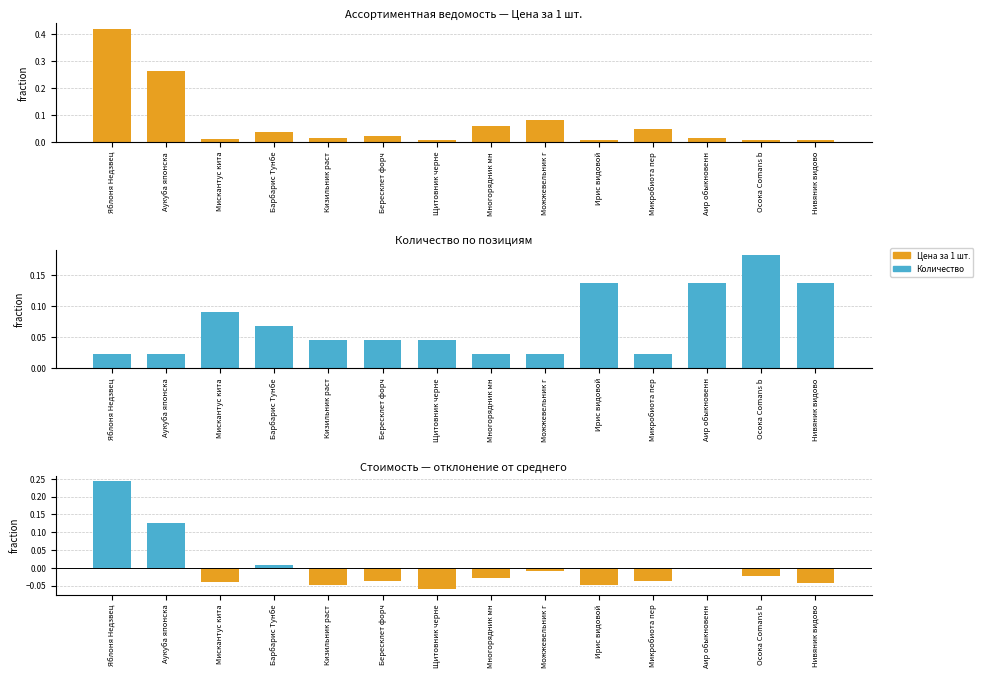

How many groups of bars are there?

14